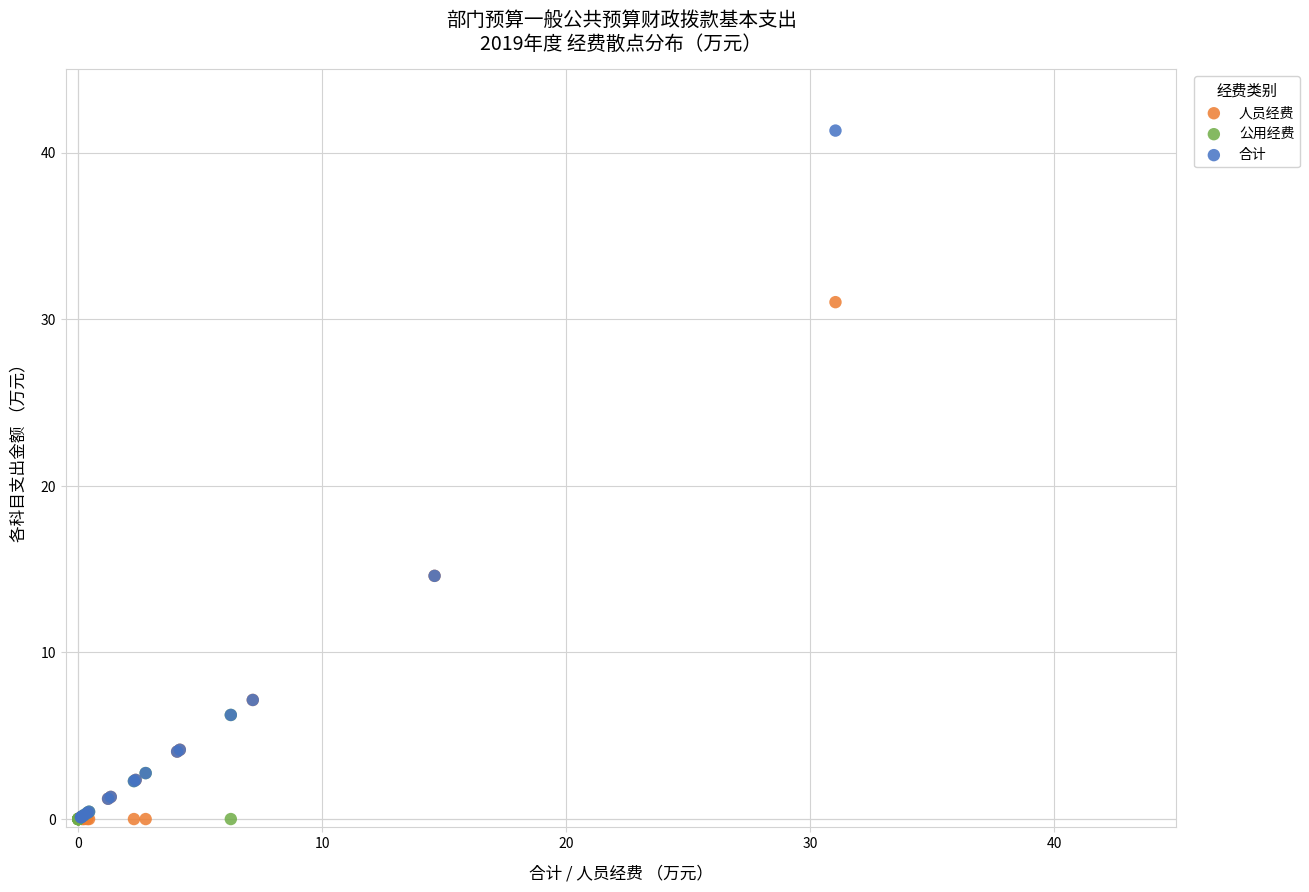

Which series contains the highest Y value?

合计